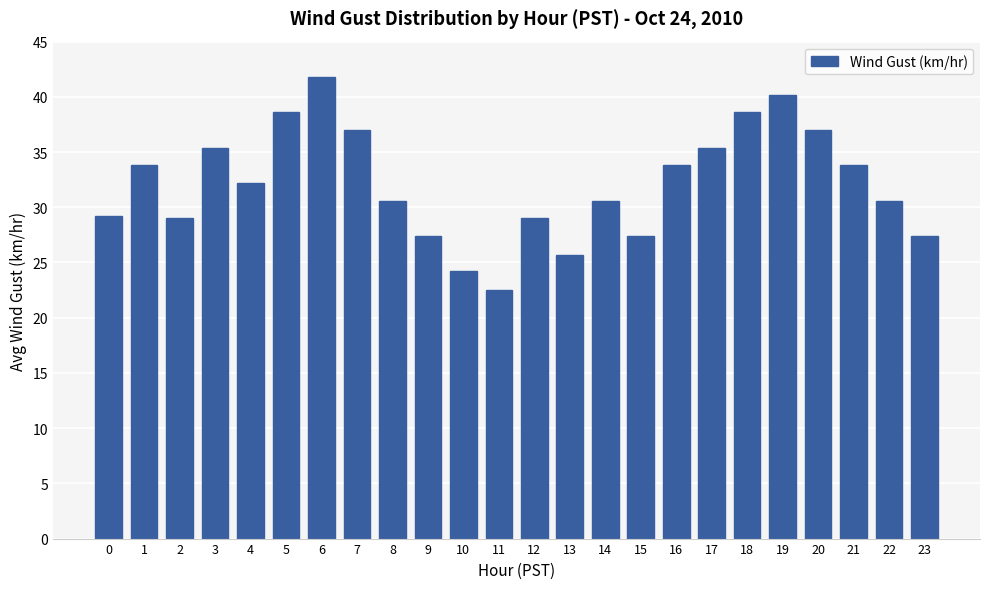

The chart shows a value of 40.2 at 19. True or false?

True